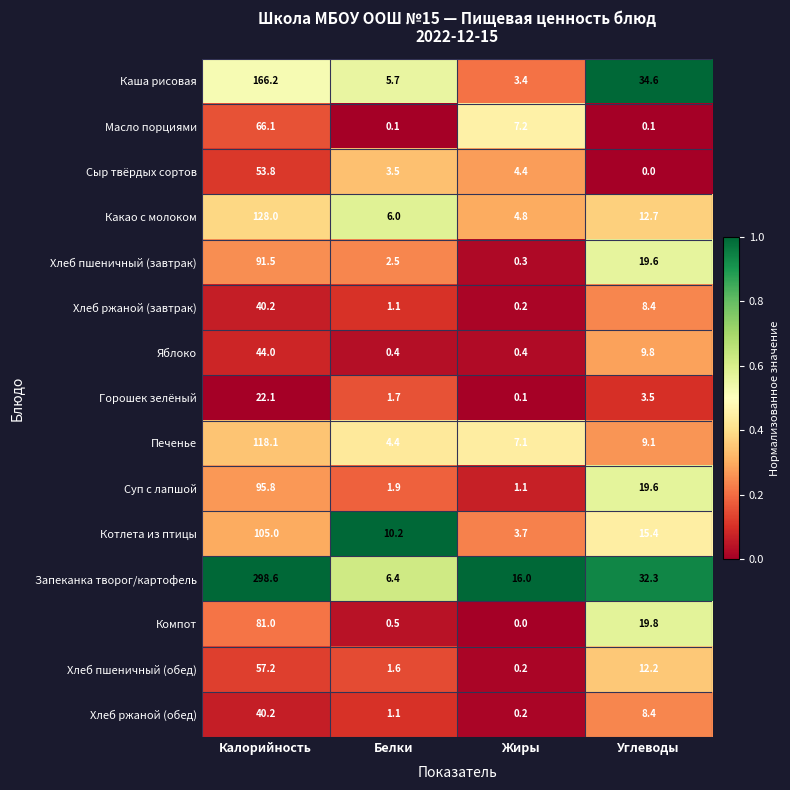

At which category is the sum across all series the highest?

Калорийность